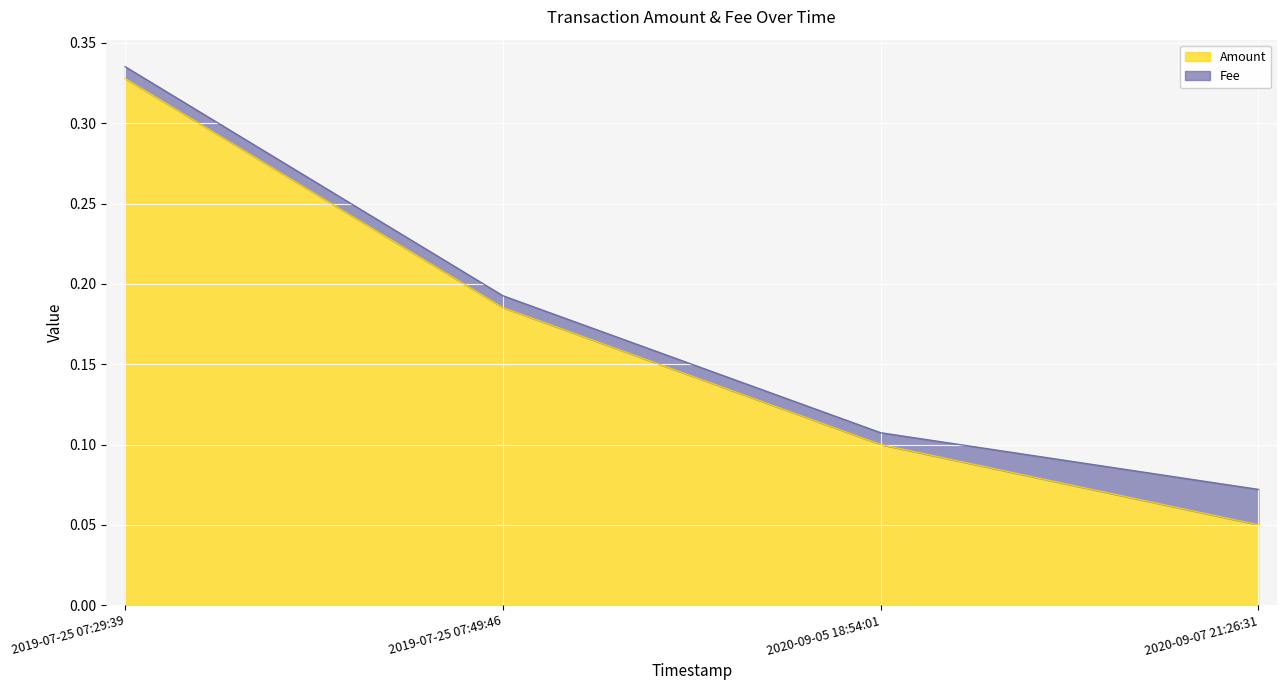

Reading right to left, list all the values displayed in this chart.

0.1	0.1	0.2	0.3